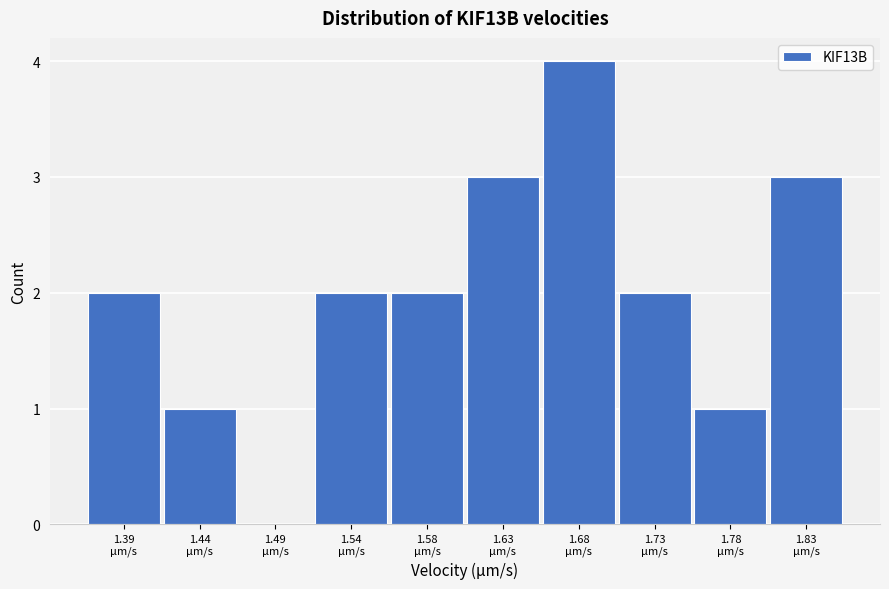

What is the sum of all values?

20